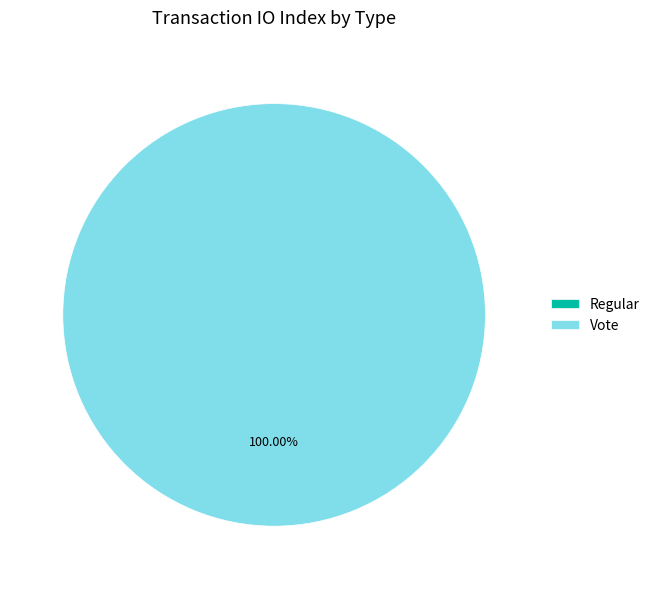

True or false: Vote accounts for 100% of the total.

True